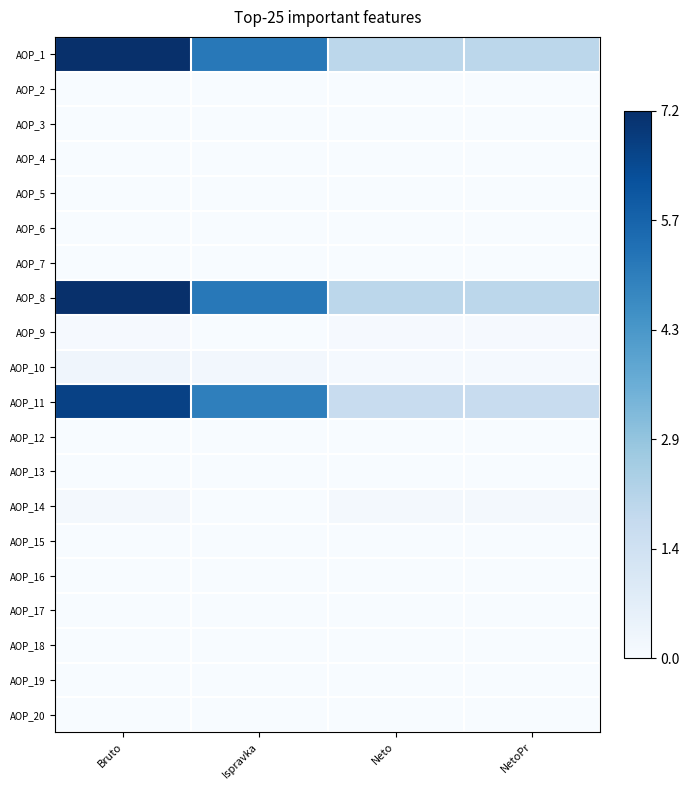

List the series in order of their peak value, highest first.

AOP_1, AOP_8, AOP_11, AOP_10, AOP_14, AOP_9, AOP_2, AOP_4, AOP_12, AOP_6, AOP_3, AOP_5, AOP_7, AOP_13, AOP_15, AOP_16, AOP_17, AOP_18, AOP_19, AOP_20